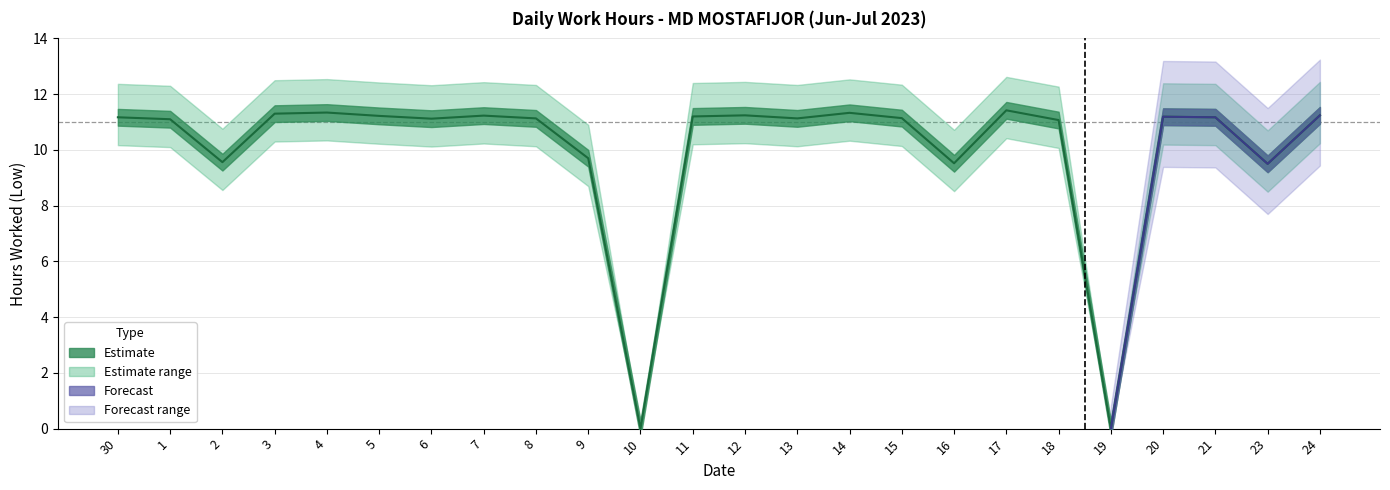

Reading left to right, extract all data points from this chart.

11.2	11.1	9.6	11.3	11.3	11.2	11.1	11.2	11.1	9.7	0.0	11.2	11.2	11.1	11.3	11.1	9.5	11.4	11.1	0.0	11.2	11.2	9.5	11.2